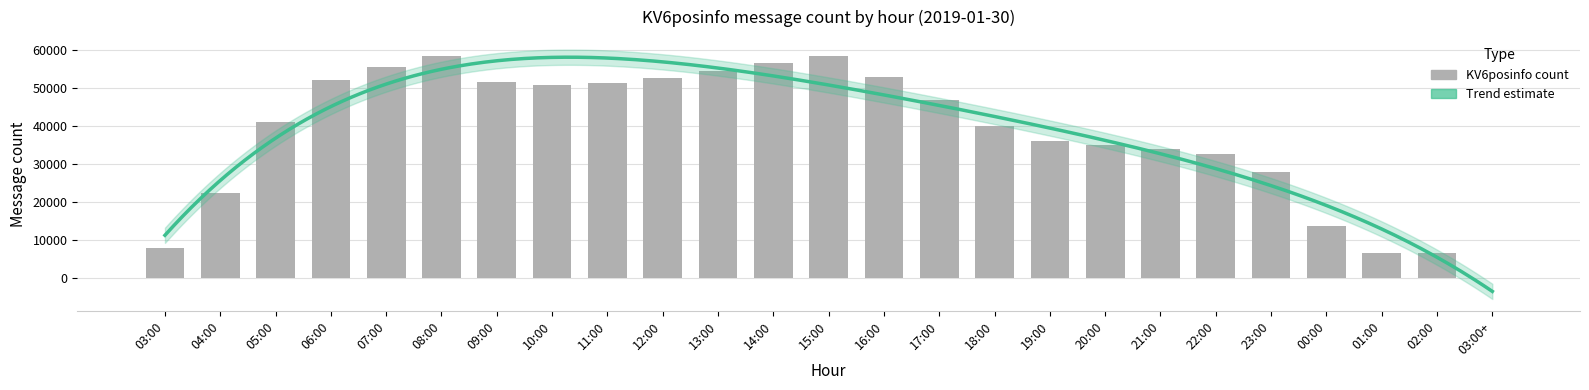

The value at 20:00 is 46627. True or false?

False